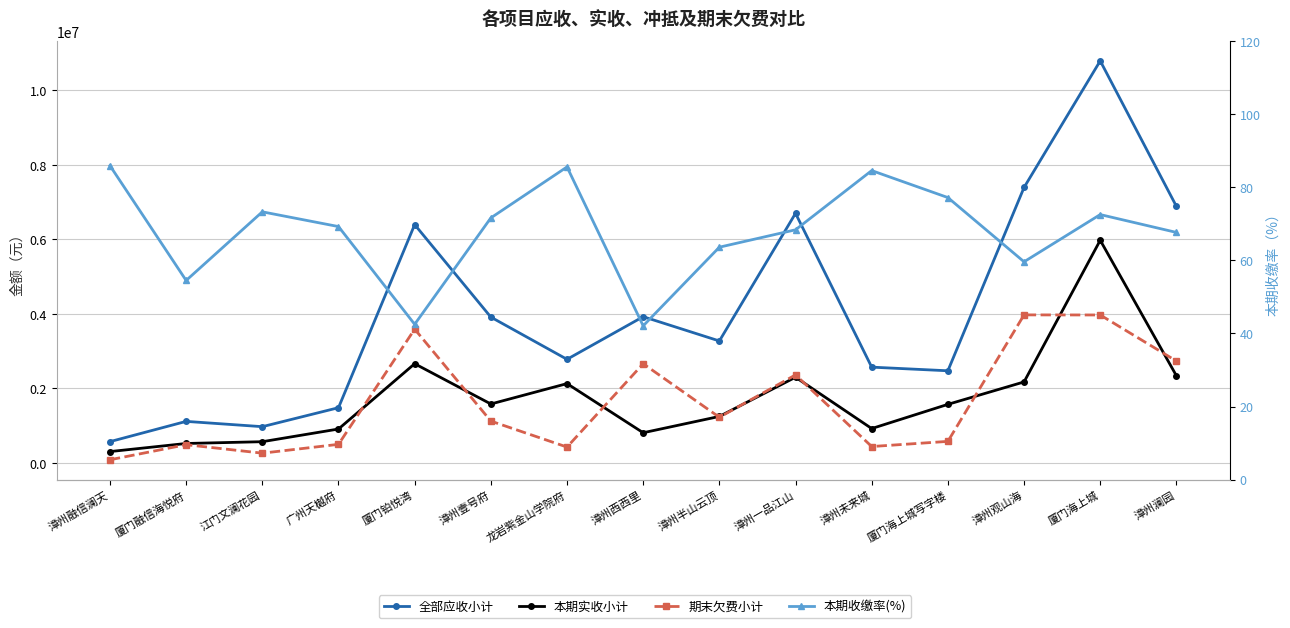

Is it true that 本期收缴率(%) equals 63.6 at 漳州半山云顶?

True